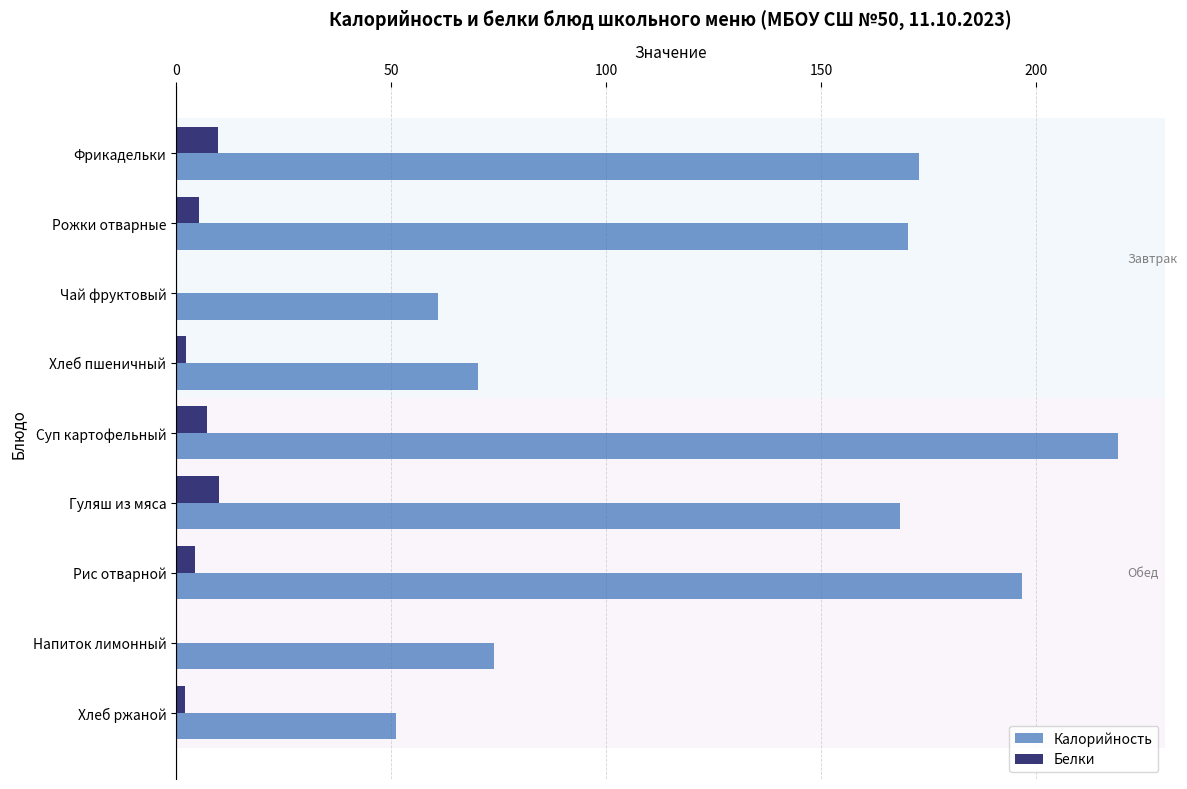

Which series changed the most between Хлеб пшеничный and Суп картофельный?

Калорийность